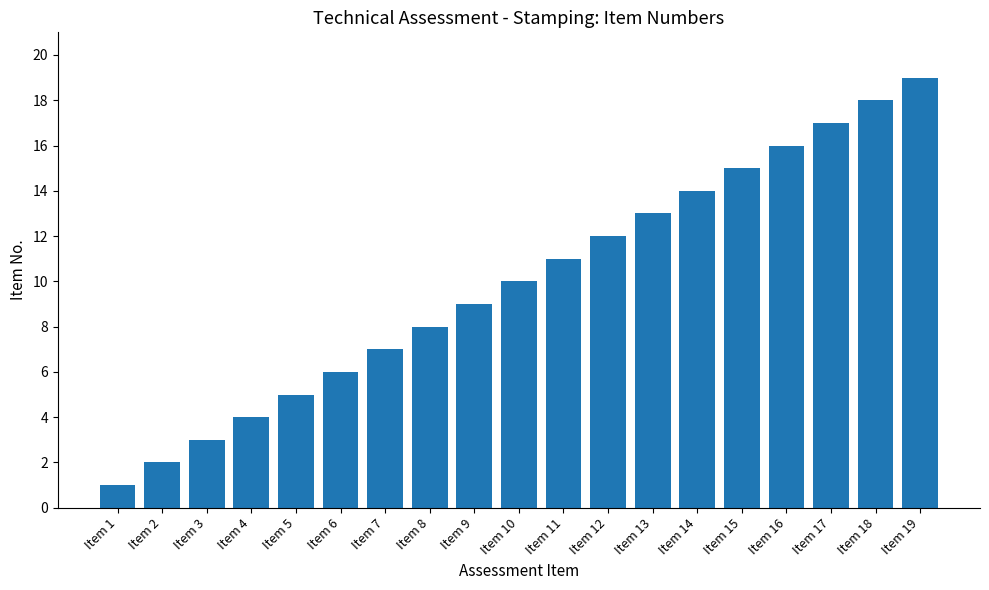

Reading left to right, what are all the values shown in this chart?

Item 1=1	Item 2=2	Item 3=3	Item 4=4	Item 5=5	Item 6=6	Item 7=7	Item 8=8	Item 9=9	Item 10=10	Item 11=11	Item 12=12	Item 13=13	Item 14=14	Item 15=15	Item 16=16	Item 17=17	Item 18=18	Item 19=19